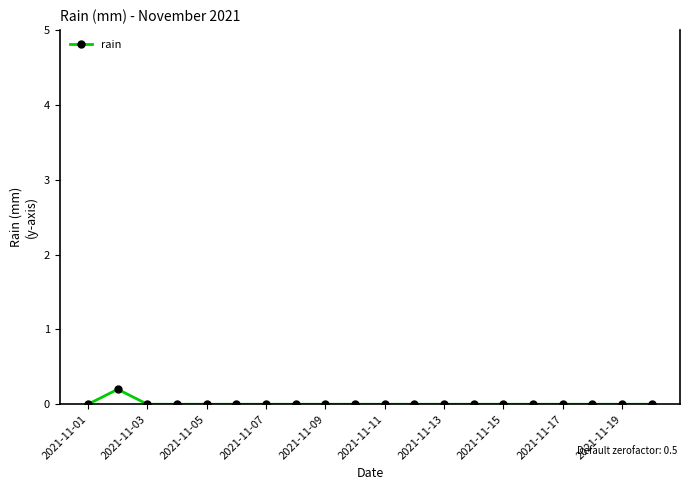

Reading left to right, extract all data points from this chart.

0.0	0.2	0.0	0.0	0.0	0.0	0.0	0.0	0.0	0.0	0.0	0.0	0.0	0.0	0.0	0.0	0.0	0.0	0.0	0.0